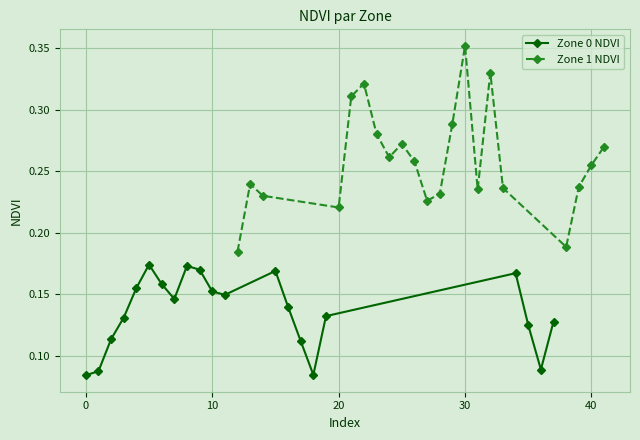

Reading left to right, extract all data points from this chart.

Zone 0 NDVI: 0.1	0.1	0.1	0.1	0.2	0.2	0.2	0.1	0.2	0.2	0.2	0.1	0.2	0.1	0.1	0.1	0.1	0.2	0.1	0.1	0.1
Zone 1 NDVI: 0.2	0.2	0.2	0.2	0.3	0.3	0.3	0.3	0.3	0.3	0.2	0.2	0.3	0.4	0.2	0.3	0.2	0.2	0.2	0.3	0.3